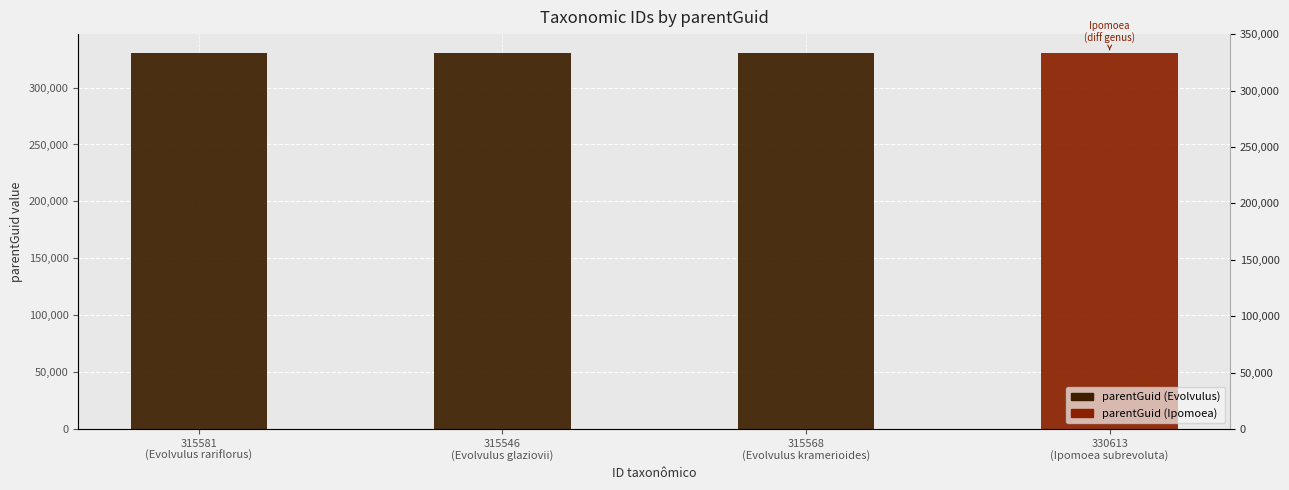

What is the difference between the values at 330613
(Ipomoea subrevoluta) and 315546
(Evolvulus glaziovii)?

96